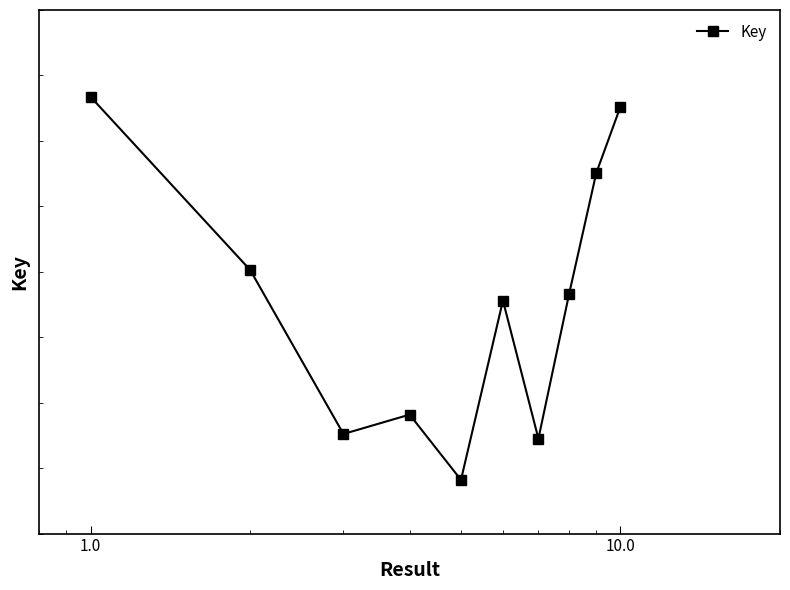

What is the greatest value displayed?

2117923362